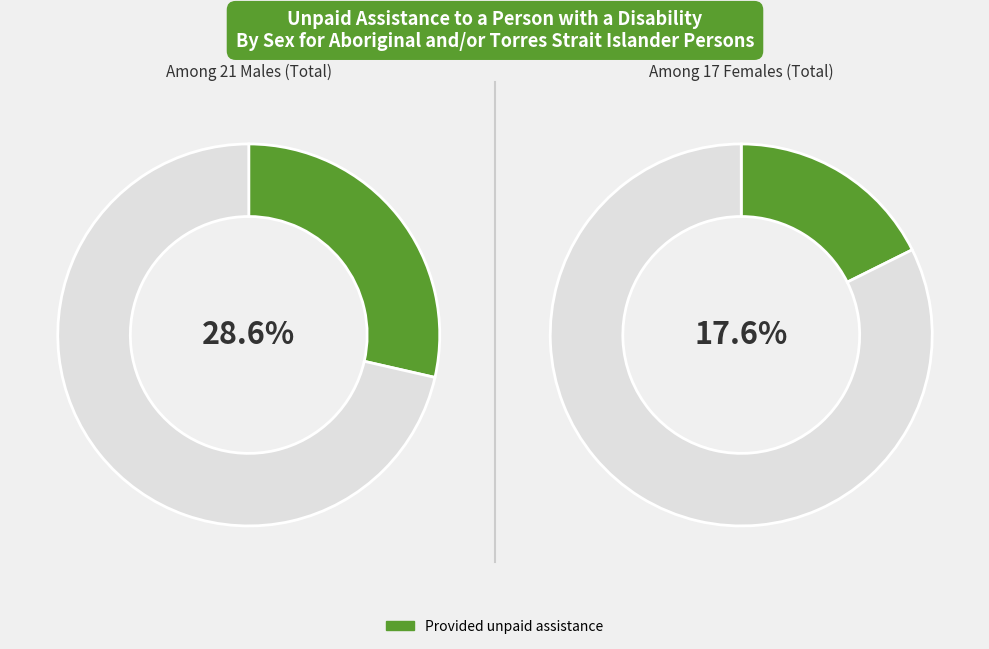

What is the smallest slice in the pie chart?

Provided unpaid assistance (Females)